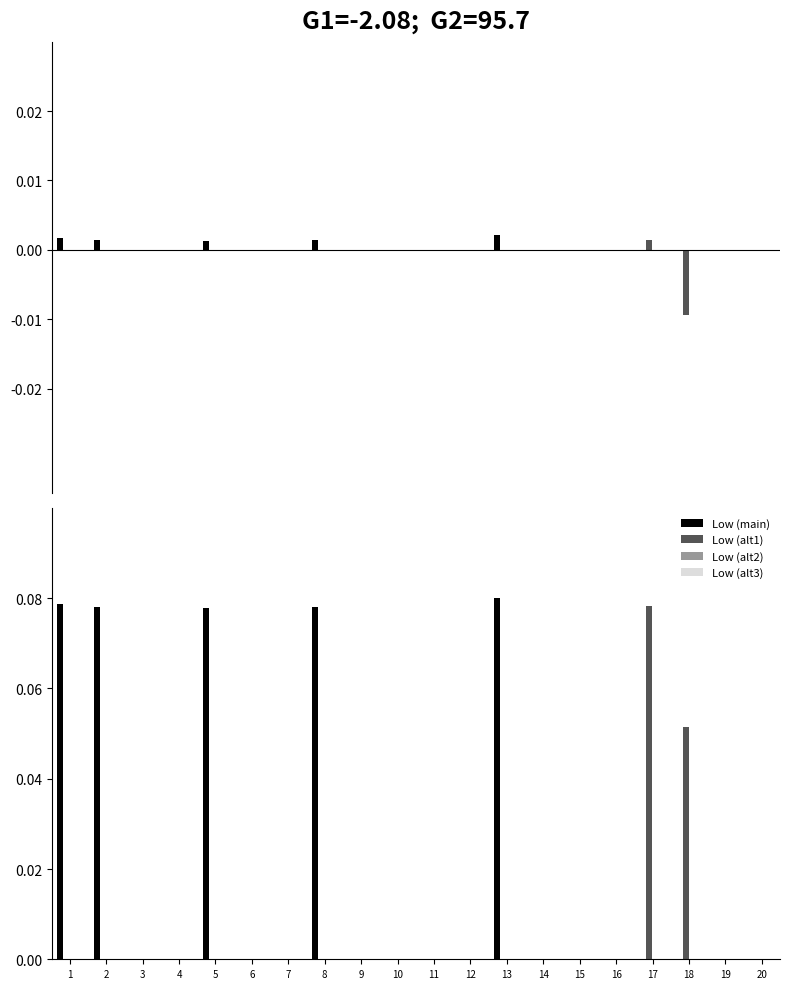

At how many categories does at least one series exceed 0?

7